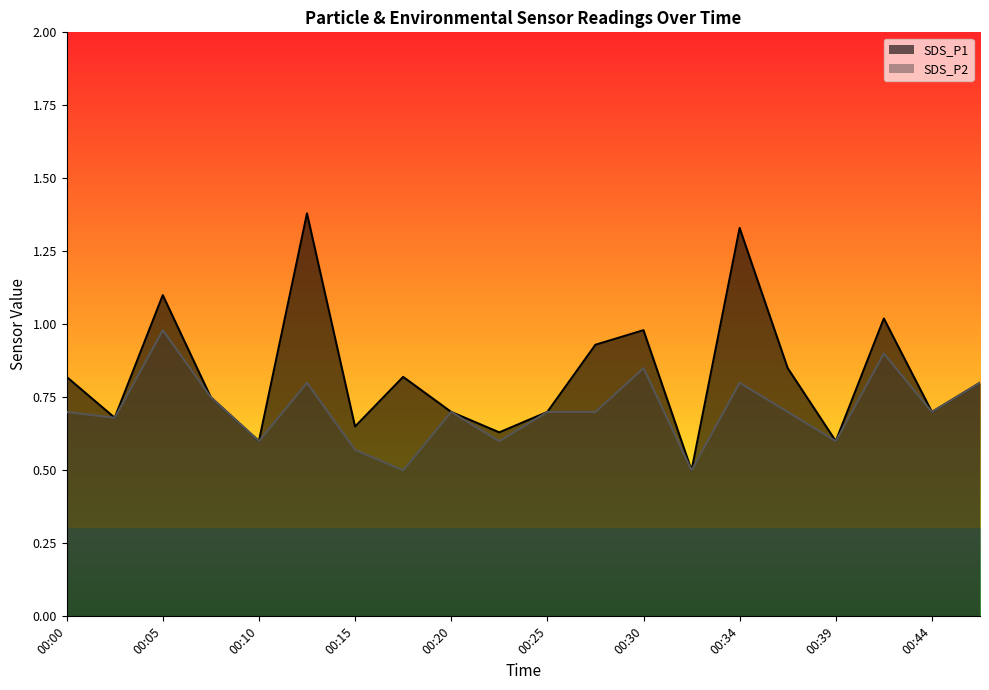

True or false: SDS_P1 has more than 2 interior local peaks.

True